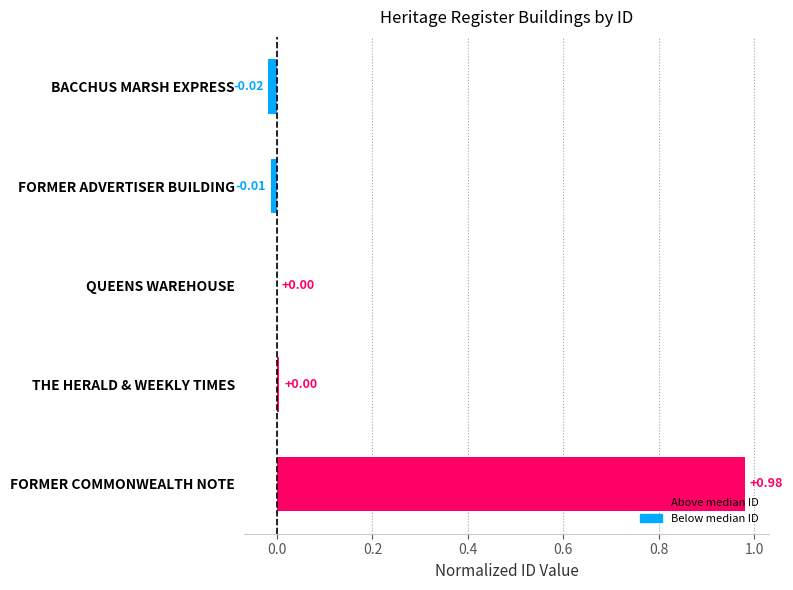

At which category does the chart reach its peak across all series?

FORMER COMMONWEALTH NOTE